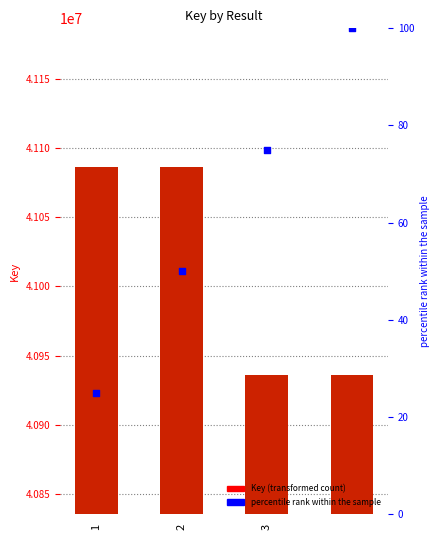

At which category is the sum across all series the highest?

1